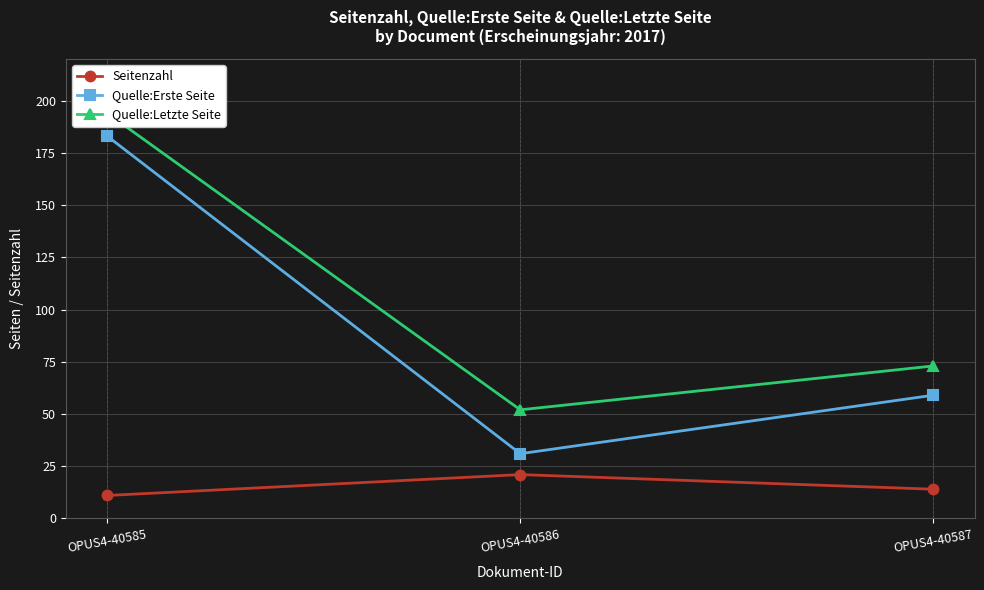

Reading left to right, transcribe all the data shown in this chart.

Seitenzahl: OPUS4-40585=11	OPUS4-40586=21	OPUS4-40587=14
Quelle:Erste Seite: OPUS4-40585=183	OPUS4-40586=31	OPUS4-40587=59
Quelle:Letzte Seite: OPUS4-40585=194	OPUS4-40586=52	OPUS4-40587=73